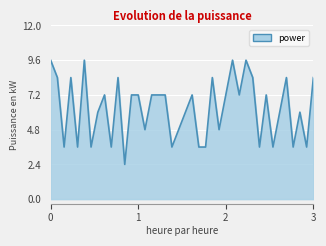

What is the maximum value shown in the chart?

9.6